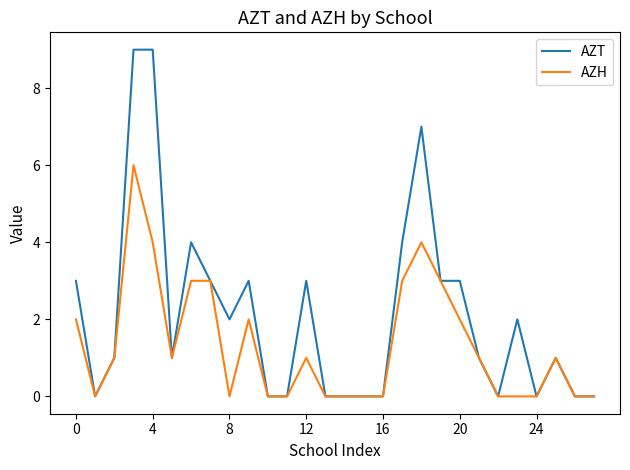

Which series has the largest range (max minus min)?

AZT